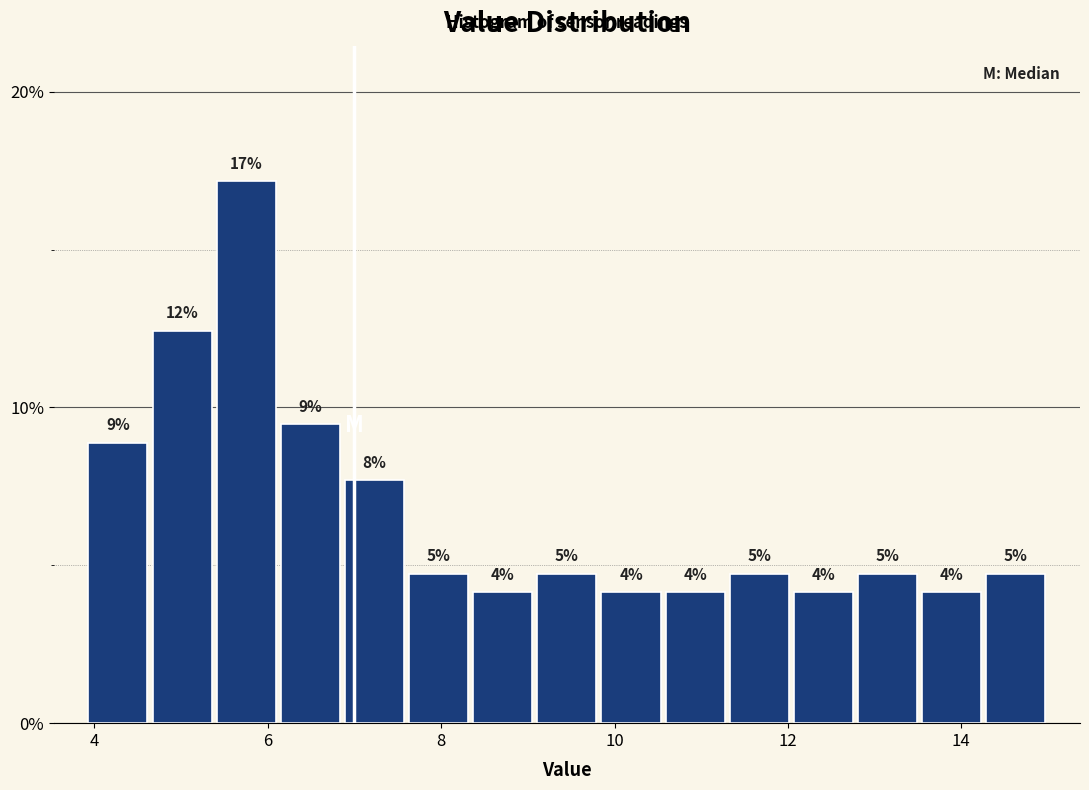

Read against the x-axis, roughly where is the centre of the tallest bar?

5.8